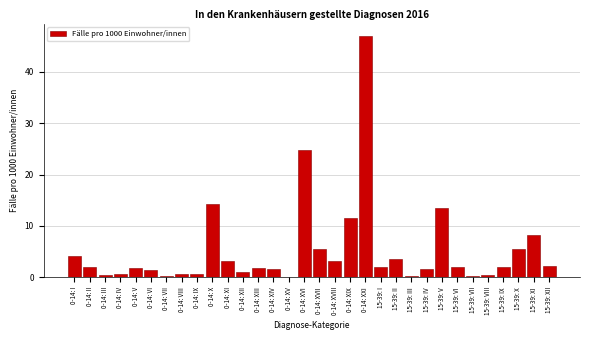

What is the change in value from 0-14: V to 15-39: II?

+1.8